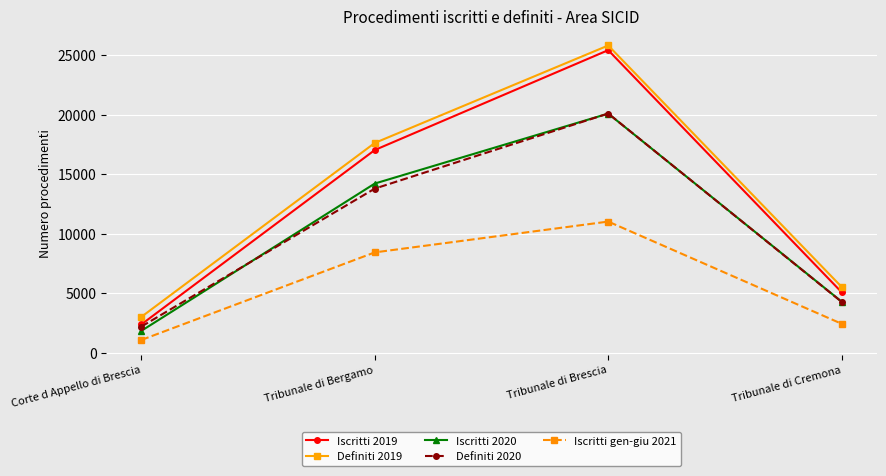

Read the Iscritti gen-giu 2021 value at Tribunale di Brescia, to the nearest 50.

11000